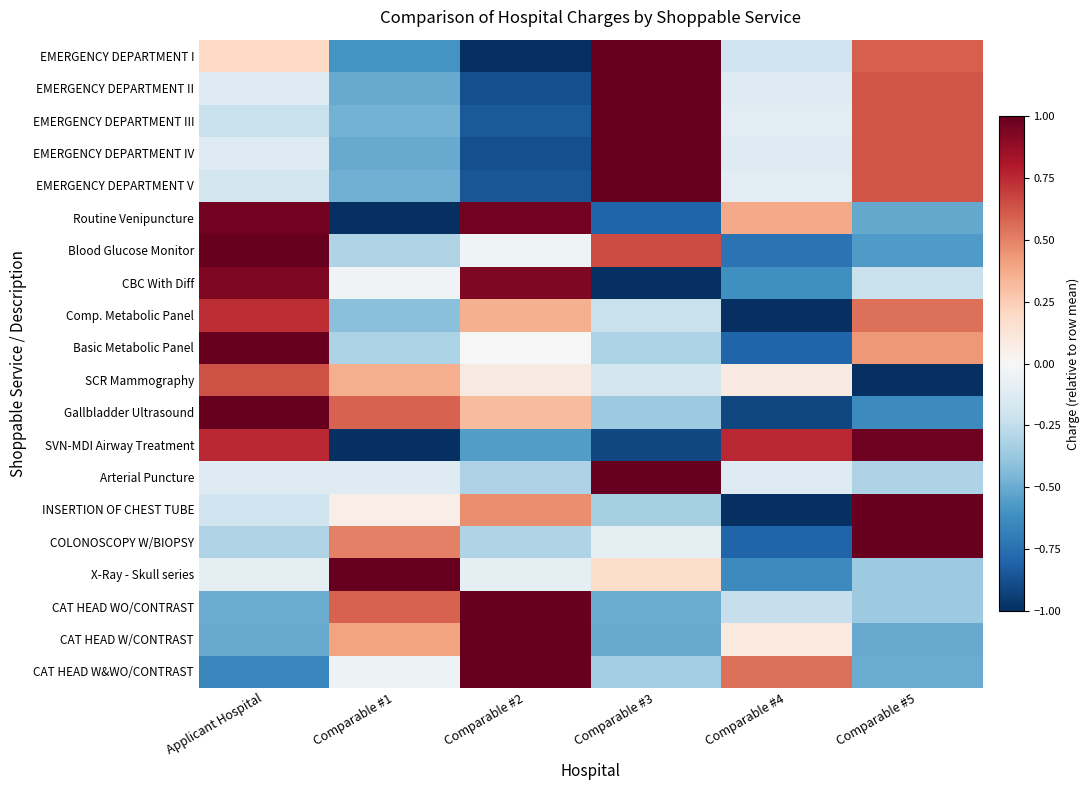

Which series changed the most between Applicant Hospital and Comparable #3?

CBC With Diff